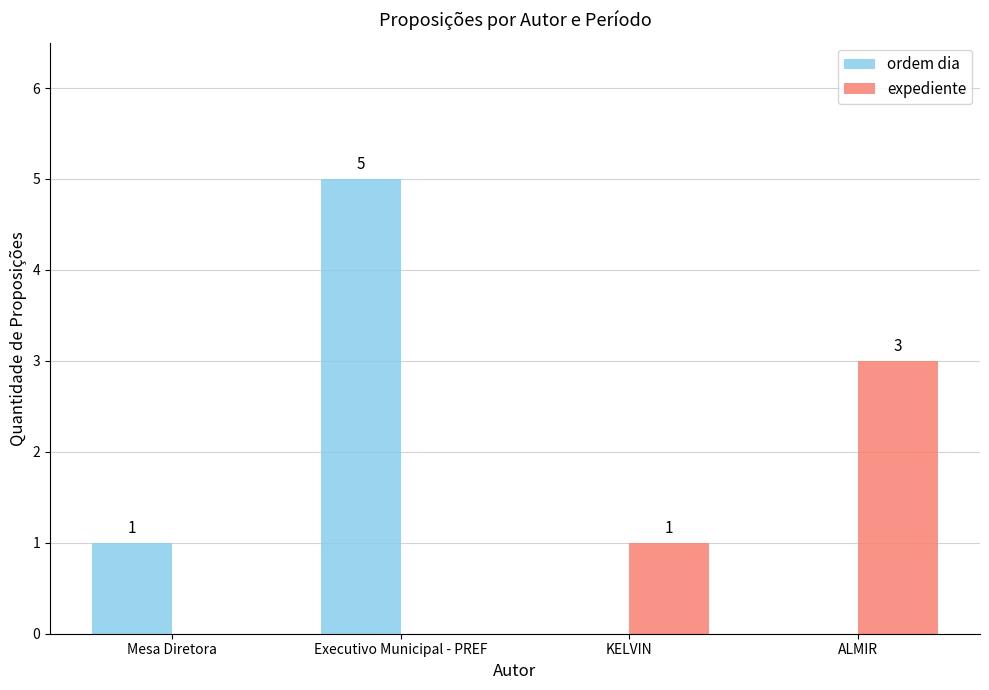

Reading right to left, extract all data points from this chart.

ordem dia: ALMIR=0	KELVIN=0	Executivo Municipal - PREF=5	Mesa Diretora=1
expediente: ALMIR=3	KELVIN=1	Executivo Municipal - PREF=0	Mesa Diretora=0